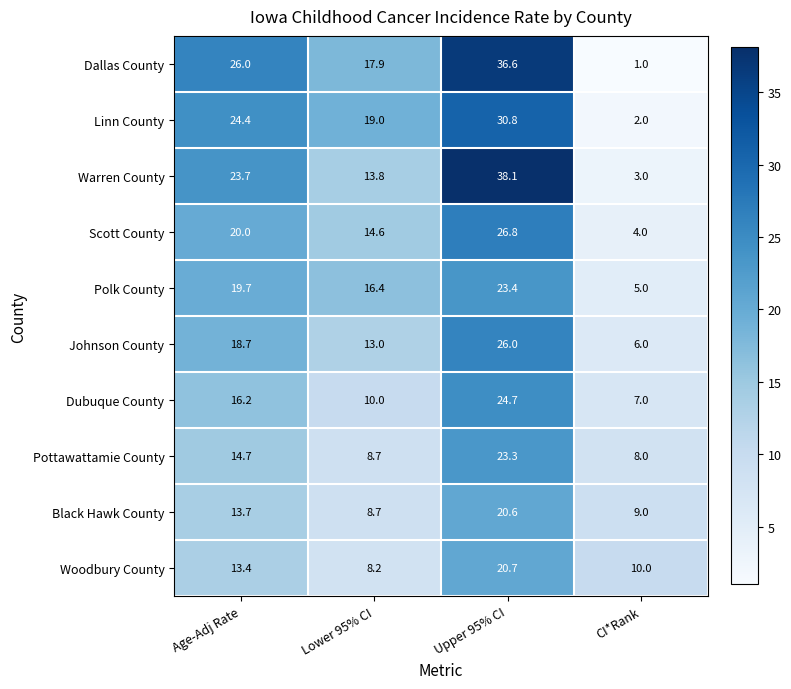

True or false: Woodbury County has a value of 2.6 at CI*Rank.

False